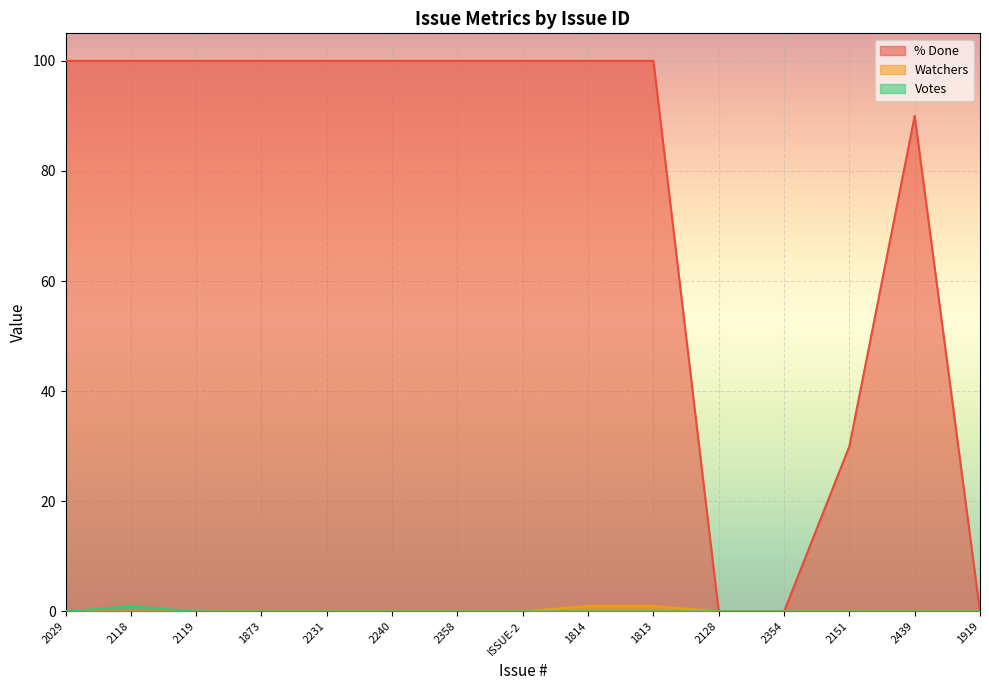

Reading left to right, what are all the values shown in this chart?

% Done: 2029=100	2118=100	2119=100	1873=100	2231=100	2240=100	2358=100	ISSUE-2=100	1814=100	1813=100	2128=0	2354=0	2151=30	2439=90	1919=0
Watchers: 2029=0	2118=0	2119=0	1873=0	2231=0	2240=0	2358=0	ISSUE-2=0	1814=1	1813=1	2128=0	2354=0	2151=0	2439=0	1919=0
Votes: 2029=0	2118=1	2119=0	1873=0	2231=0	2240=0	2358=0	ISSUE-2=0	1814=0	1813=0	2128=0	2354=0	2151=0	2439=0	1919=0